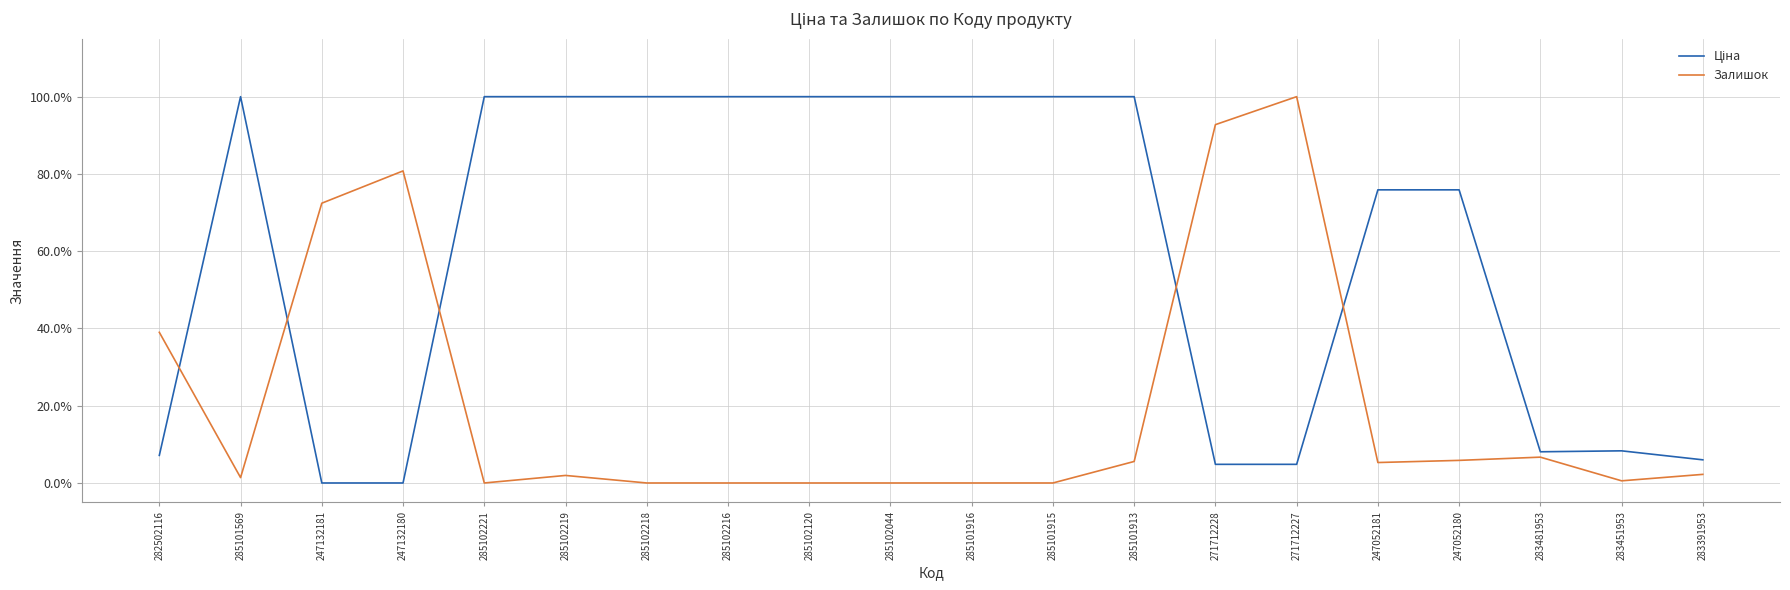

Does the chart display data point markers on the line(s)?

No